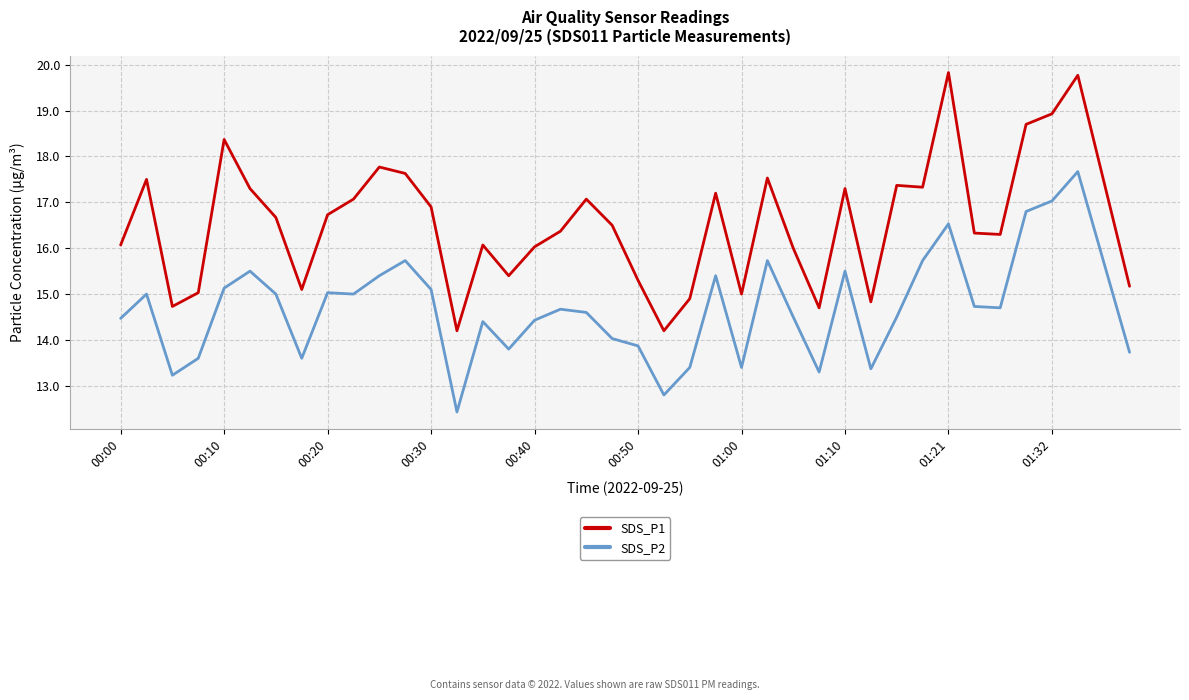

Which series has the largest range (max minus min)?

SDS_P1